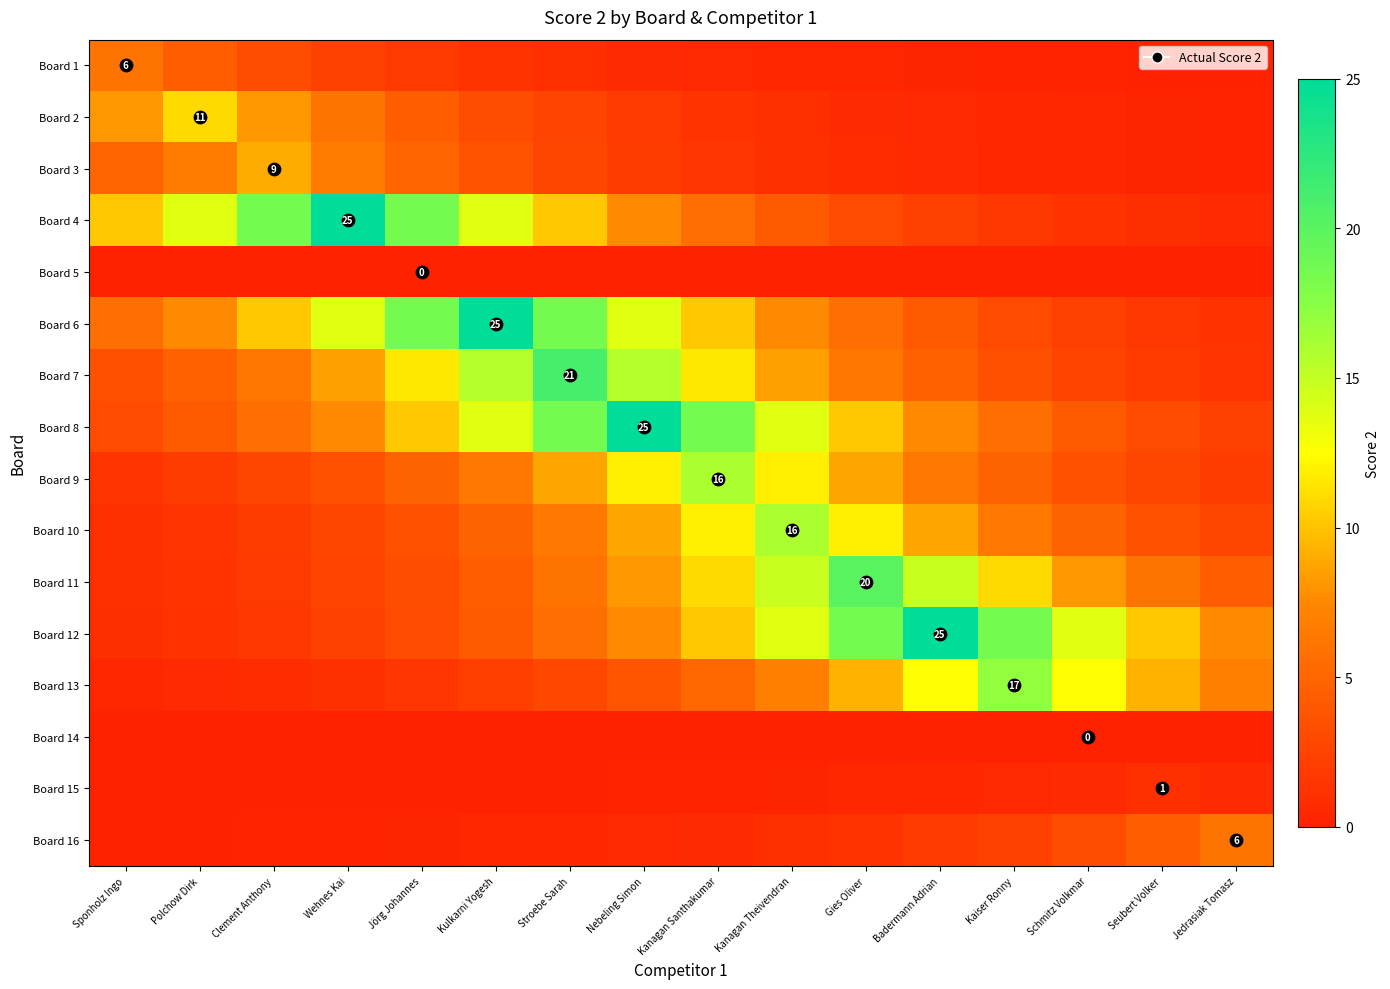

Rank the categories by Board 14 value from lowest to highest.

Sponholz Ingo, Polchow Dirk, Clement Anthony, Wehnes Kai, Jörg Johannes, Kulkarni Yogesh, Stroebe Sarah, Nebeling Simon, Kanagan Santhakumar, Kanagan Theivendran, Gies Oliver, Badermann Adrian, Kaiser Ronny, Schmitz Volkmar, Seubert Volker, Jedrasiak Tomasz